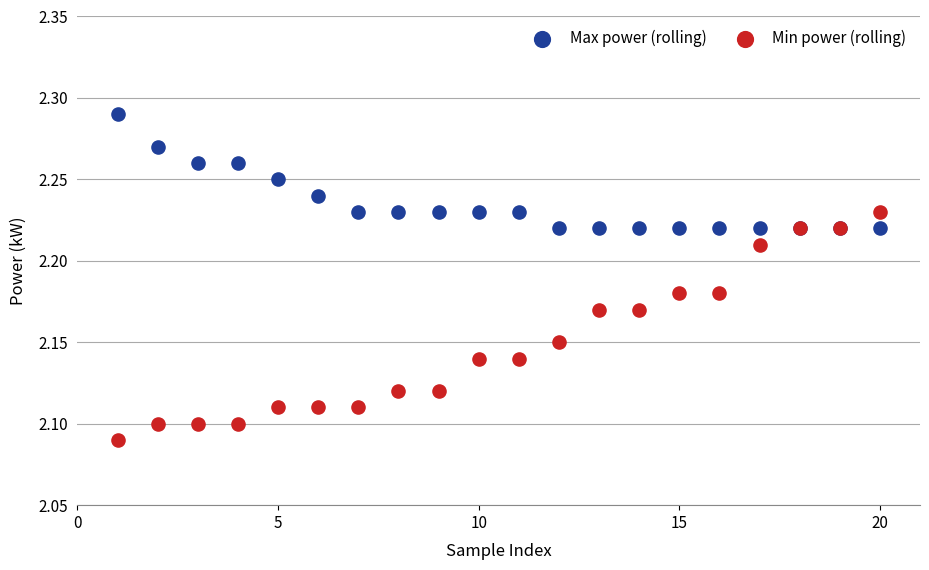

Which series contains the lowest Y value?

Min power (rolling)